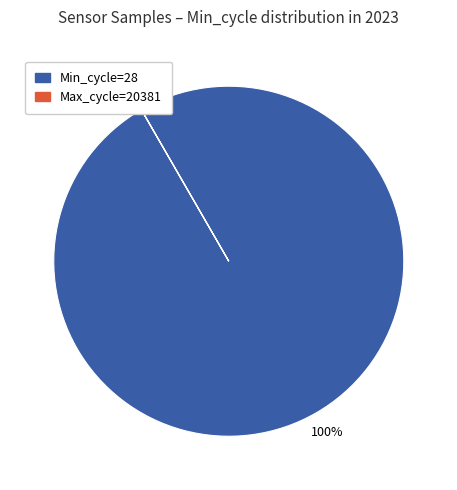

Does any single category account for the majority?

Yes